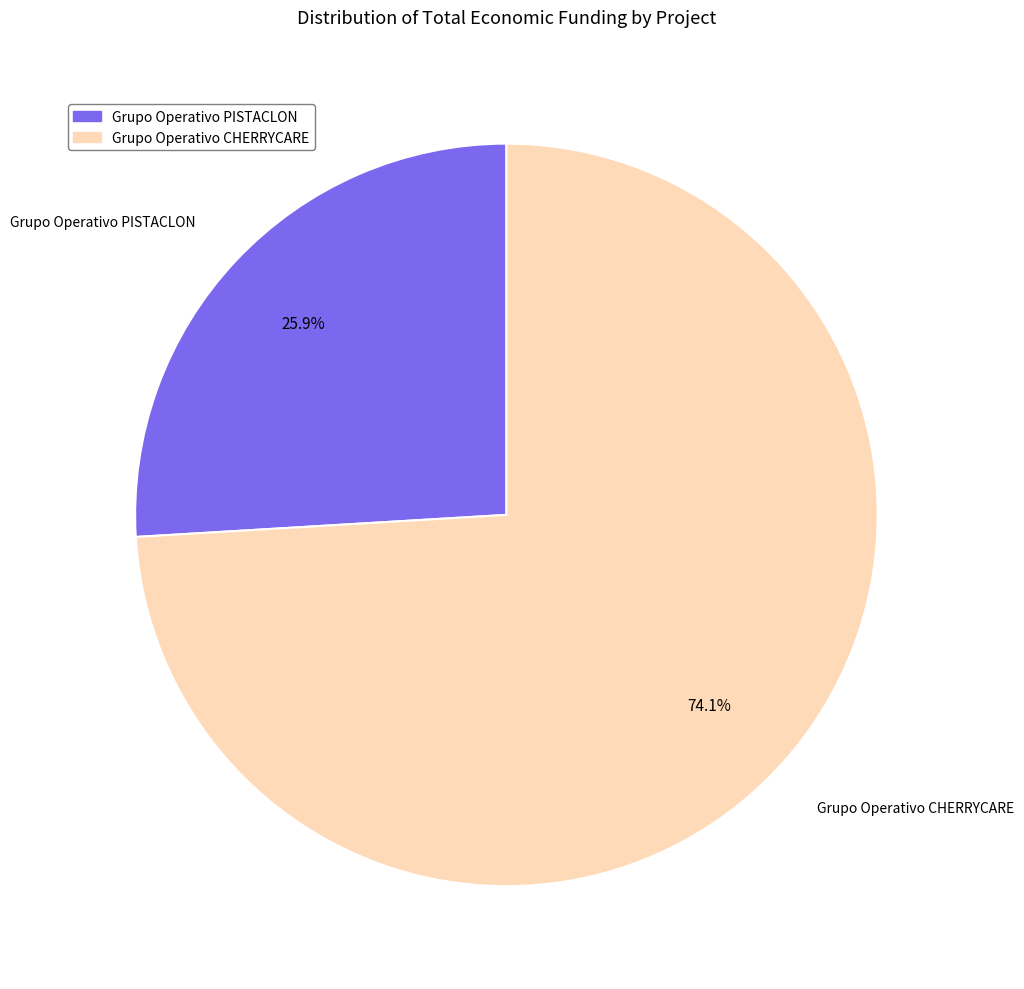

Which has a higher value, Grupo Operativo CHERRYCARE or Grupo Operativo PISTACLON?

Grupo Operativo CHERRYCARE